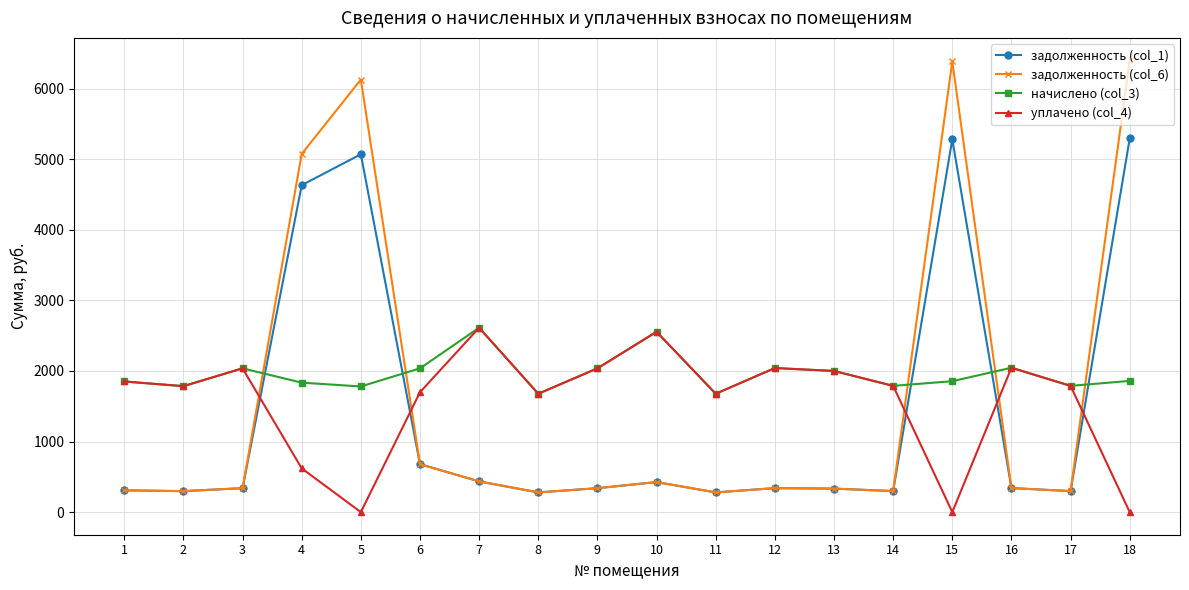

What is the value of the уплачено (col_4) point at the 17th from the left?

1788.5